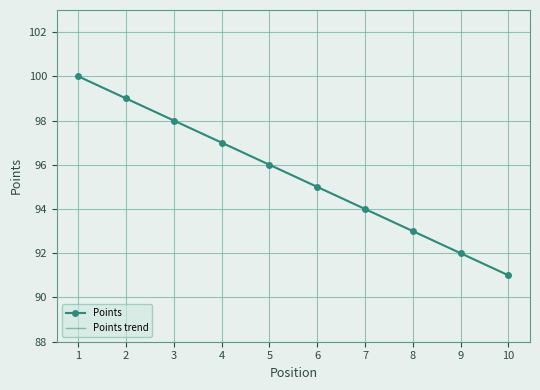

Which series has the largest total across all categories?

Points